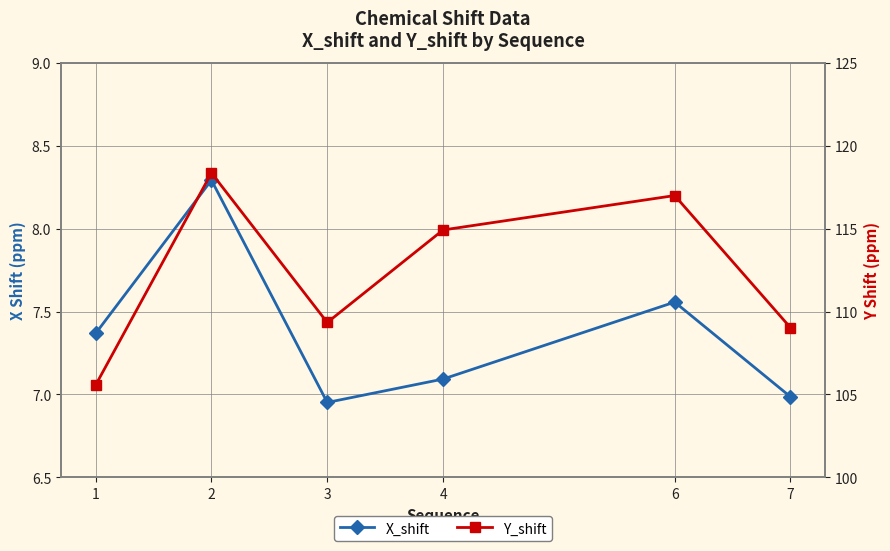

At how many categories does at least one series exceed 35?

6